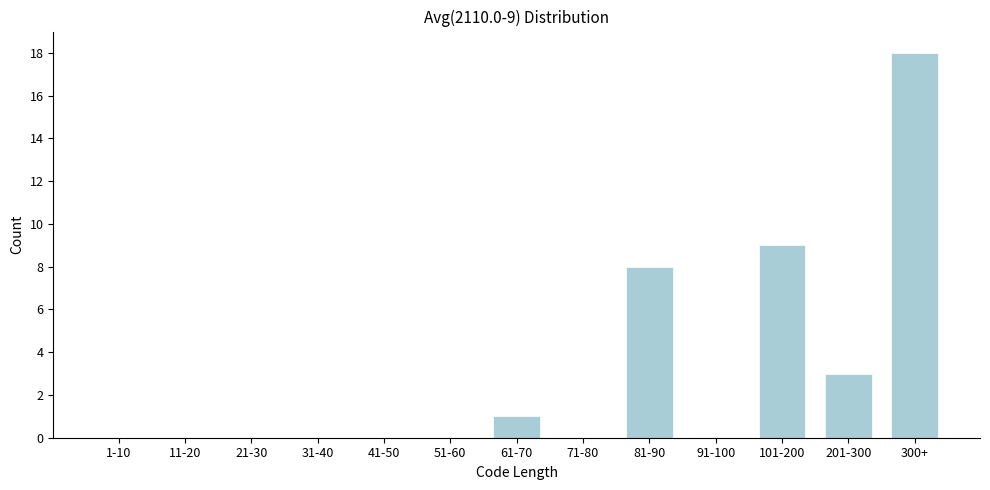

Reading left to right, transcribe all the data shown in this chart.

1-10=0	11-20=0	21-30=0	31-40=0	41-50=0	51-60=0	61-70=1	71-80=0	81-90=8	91-100=0	101-200=9	201-300=3	300+=18